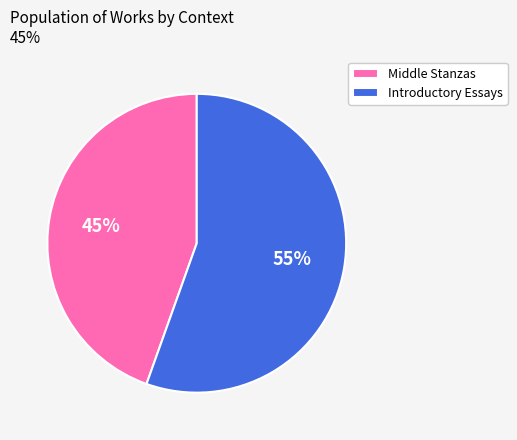

Count the number of slices in the pie.

2